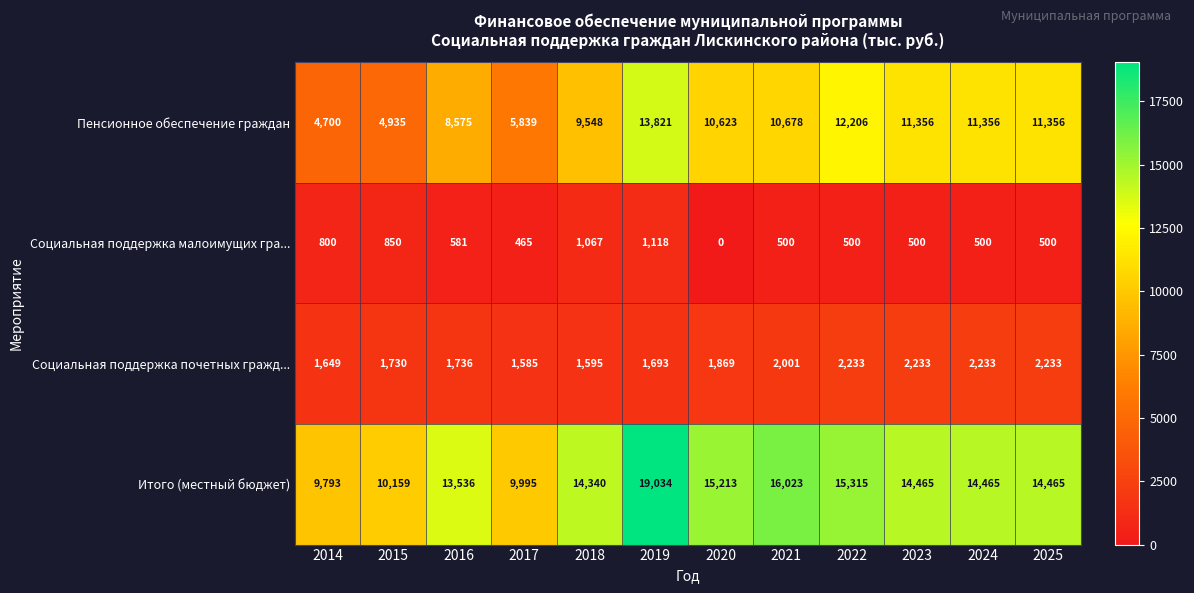

Is the value of Итого (местный бюджет) at 2022 greater than the value of Социальная поддержка малоимущих гра... at 2024?

Yes